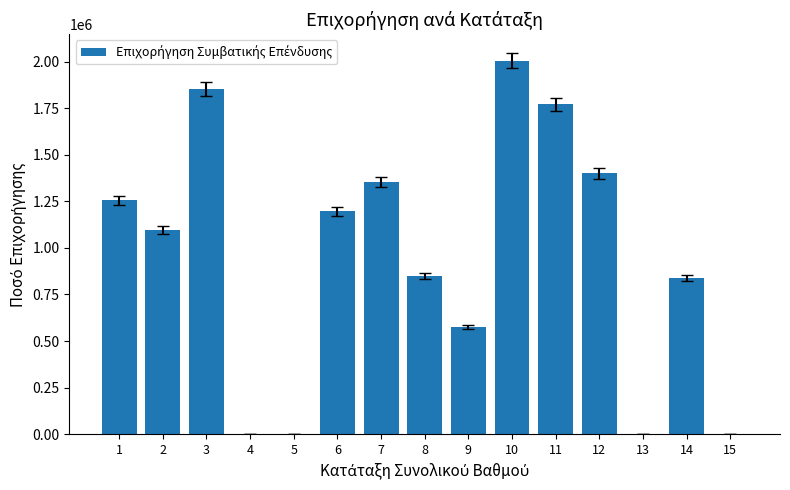

Is it true that the value at 7 is 1888705.1?

False